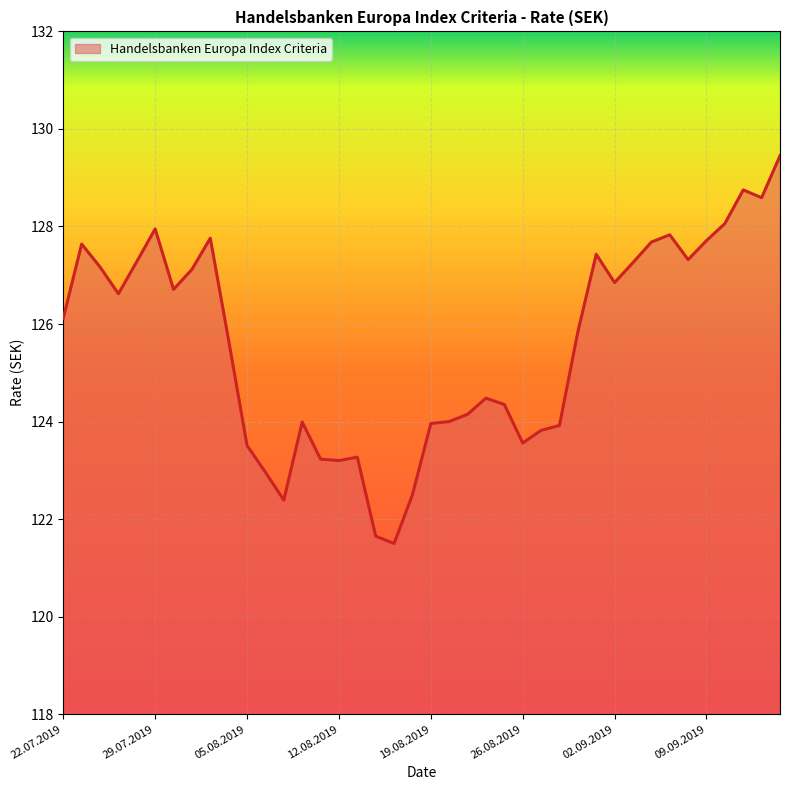

Reading right to left, what are all the values shown in this chart?

129.4	128.6	128.8	128.1	127.7	127.3	127.8	127.7	127.3	126.8	127.4	125.8	123.9	123.8	123.6	124.3	124.5	124.2	124.0	124.0	122.5	121.5	121.7	123.3	123.2	123.2	124.0	122.4	123.0	123.5	125.7	127.8	127.1	126.7	128.0	127.3	126.6	127.2	127.6	126.1